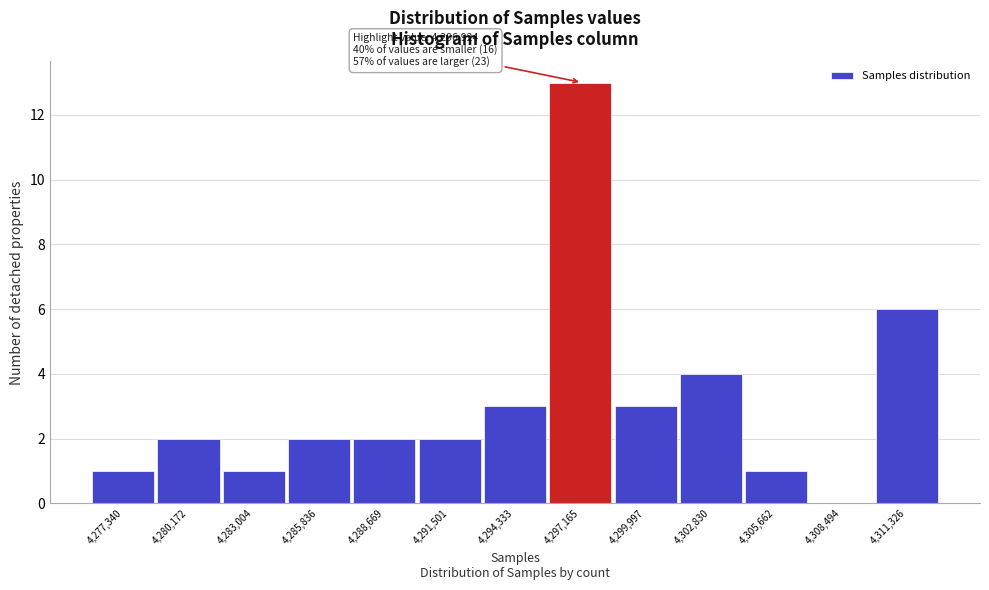

Over which range of the x-axis is the bar tallest?

4295500 to 4298500